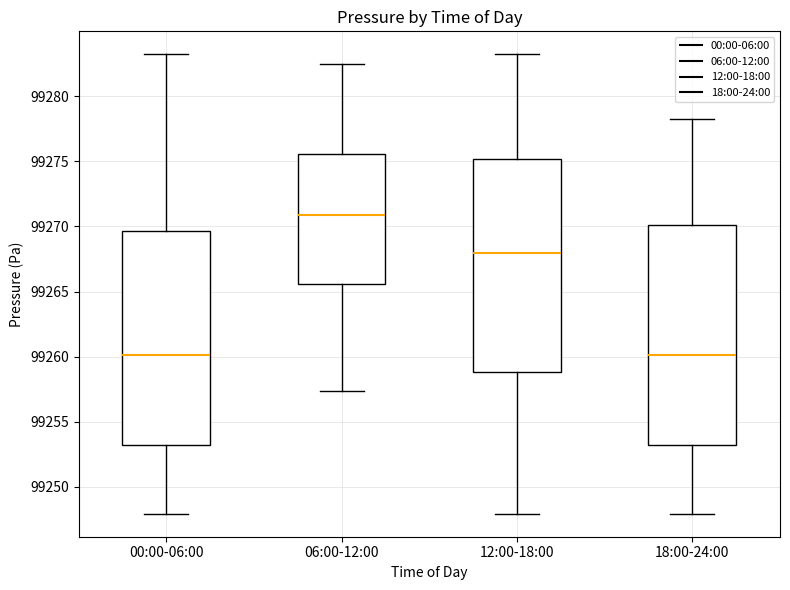

Where does the upper whisker of the box for 18:00-24:00 end on the y-axis? The values are not printed on the chart, so give them approximately, as read against the axis.

99278.5